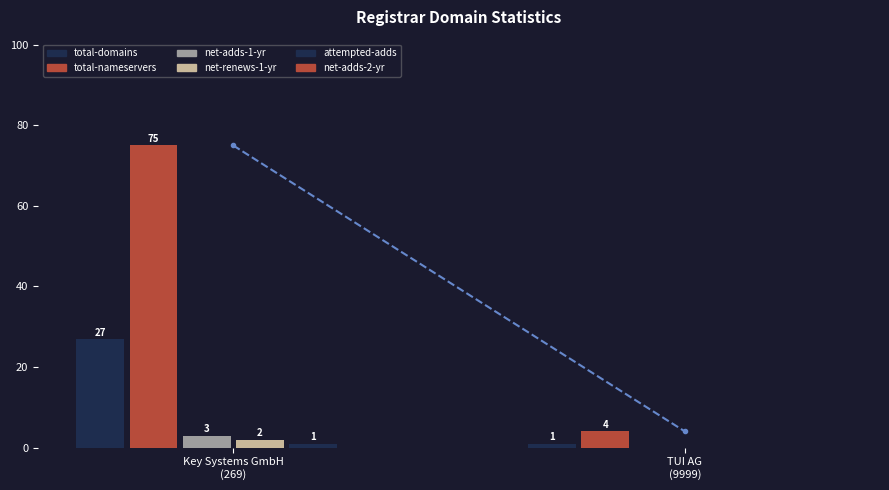

Does the chart contain stacked bars?

No